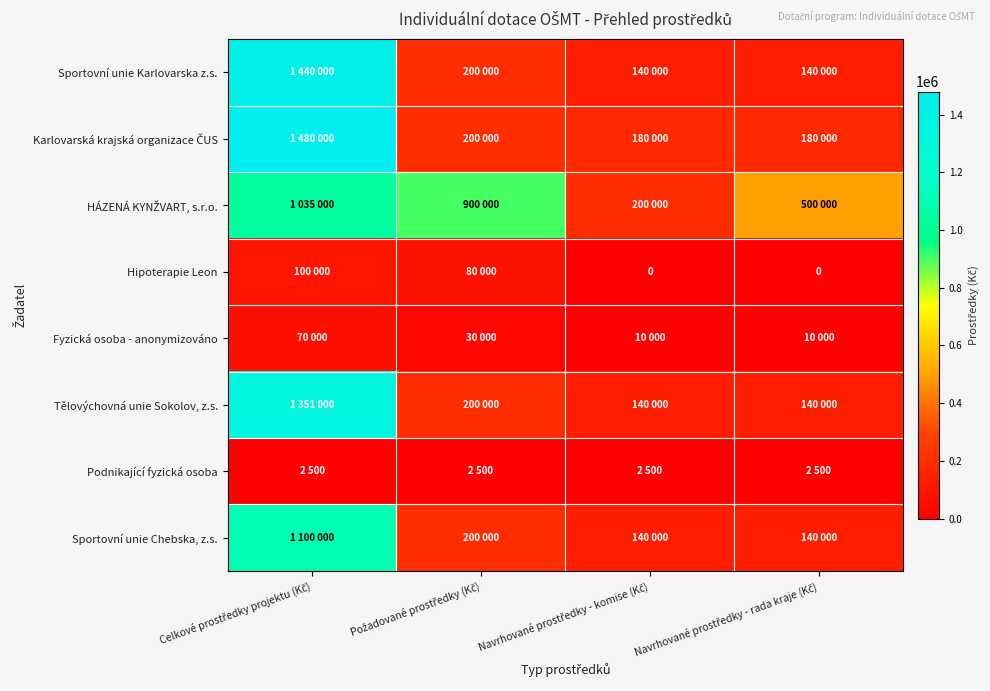

List the labels in order of Sportovní unie Chebska, z.s. value, largest first.

Celkové prostředky projektu (Kč), Požadované prostředky (Kč), Navrhované prostředky - komise (Kč), Navrhované prostředky - rada kraje (Kč)